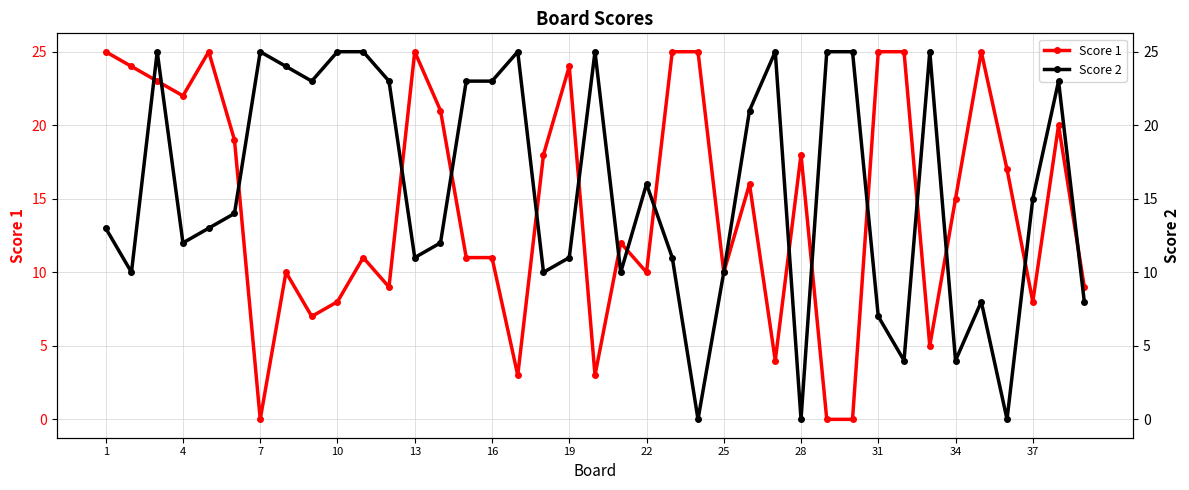

At which category does Score 1 reach its first local valley?

4